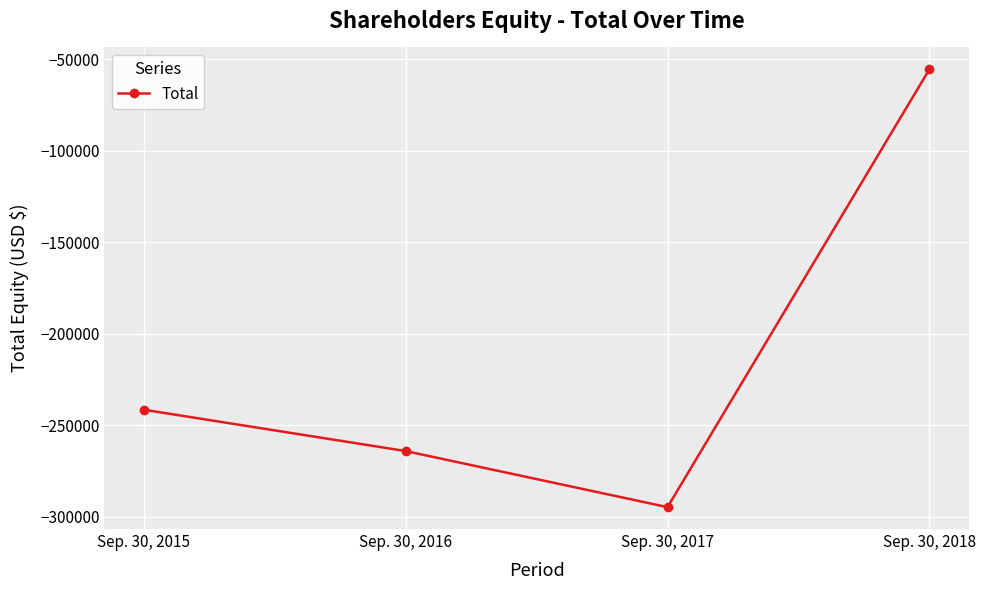

Between Sep. 30, 2017 and Sep. 30, 2016, which is larger?

Sep. 30, 2016